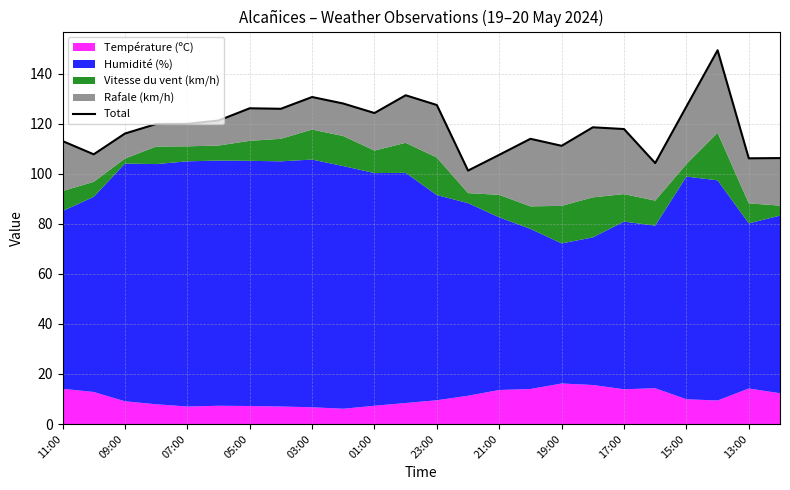

What is the sum of all values?

2856.1